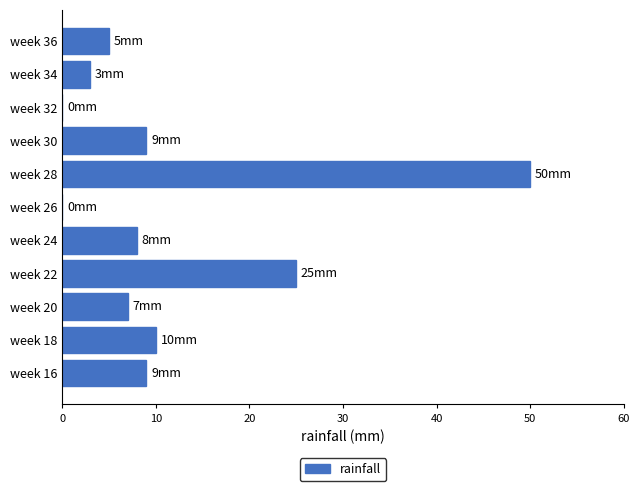

What is the sum of all values?

126